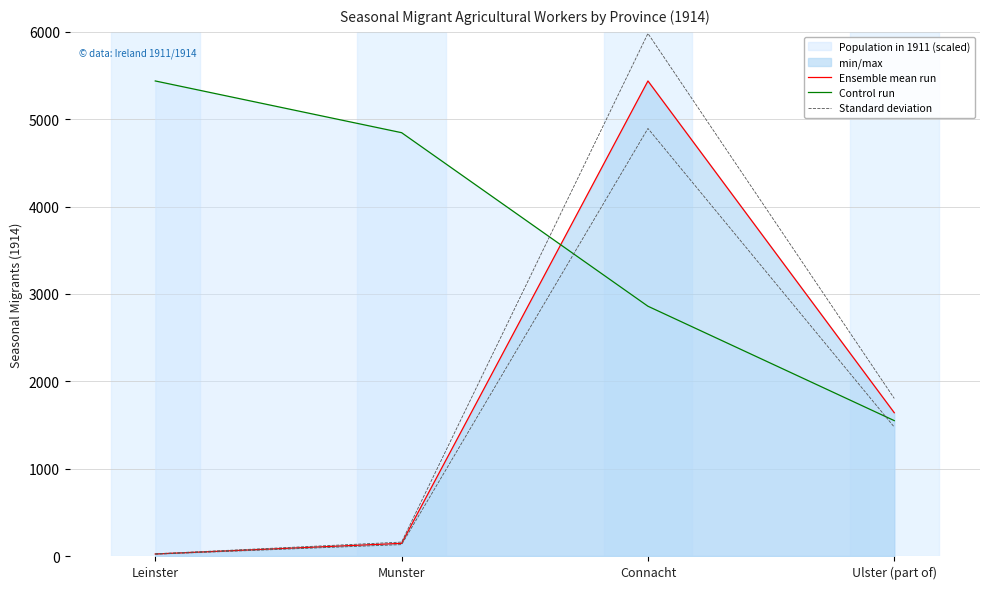

Where is the first local maximum for Ensemble mean run?

Connacht